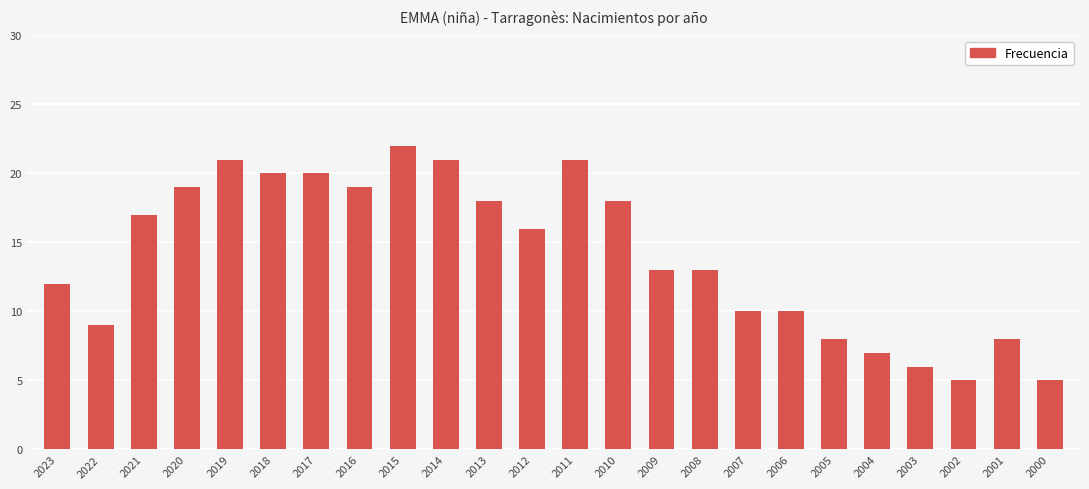

At which category does the chart reach its peak across all series?

2015